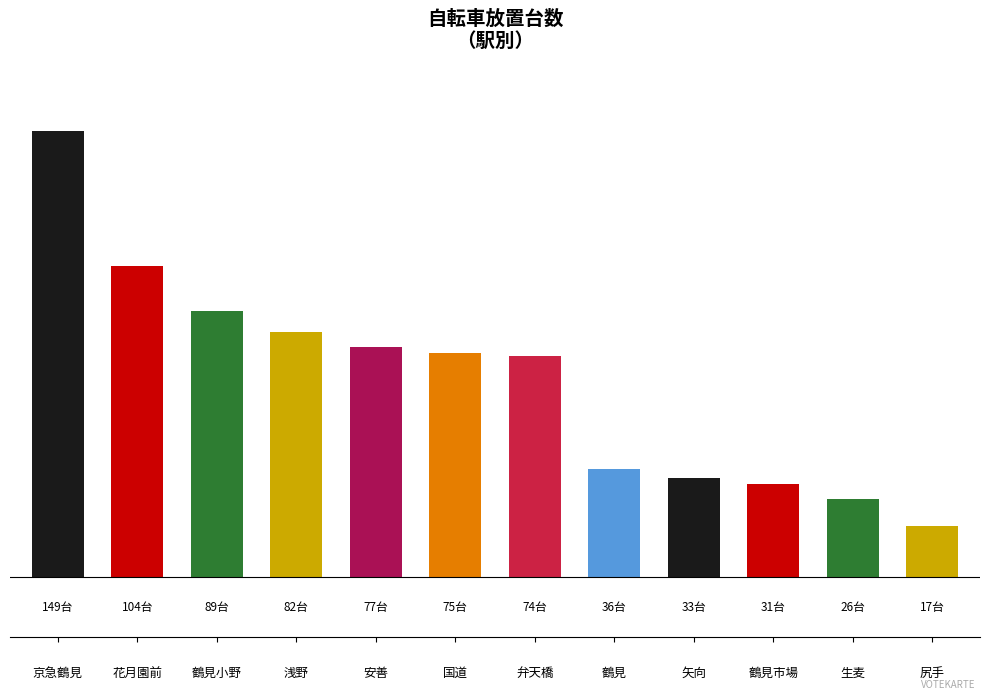

Is it true that the value at 生麦 is 45?

False